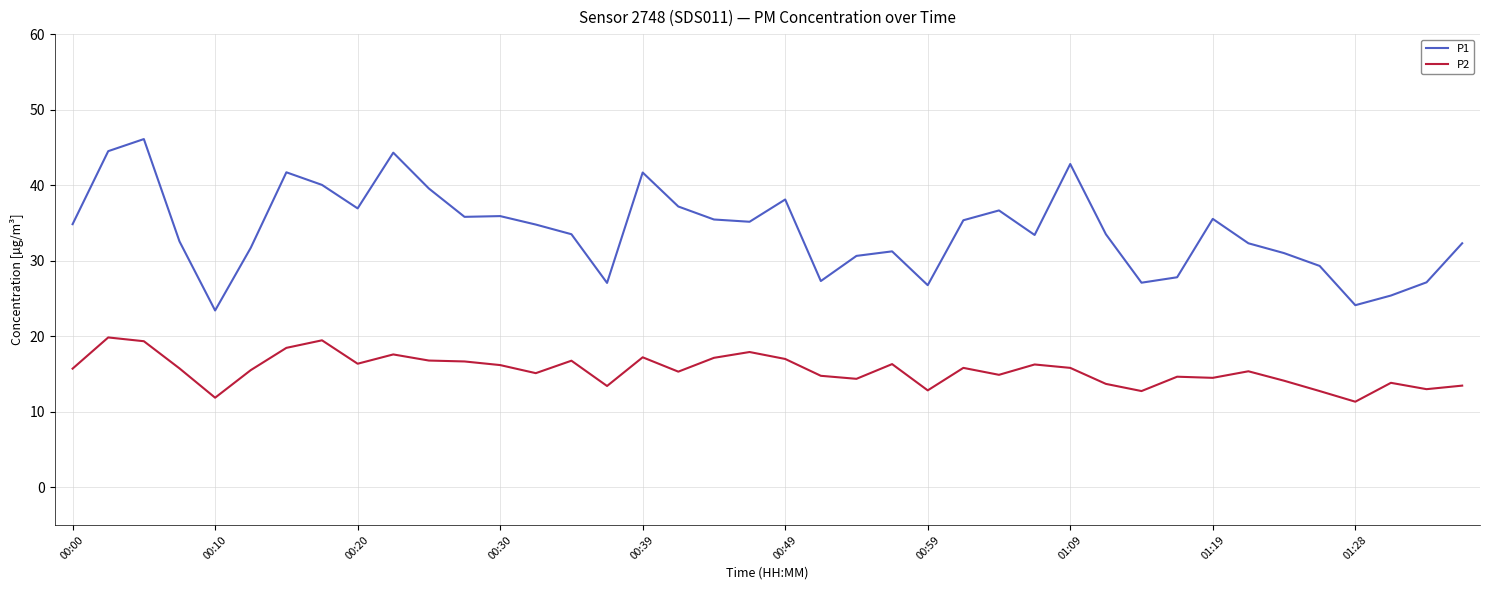

Which series has the largest range (max minus min)?

P1